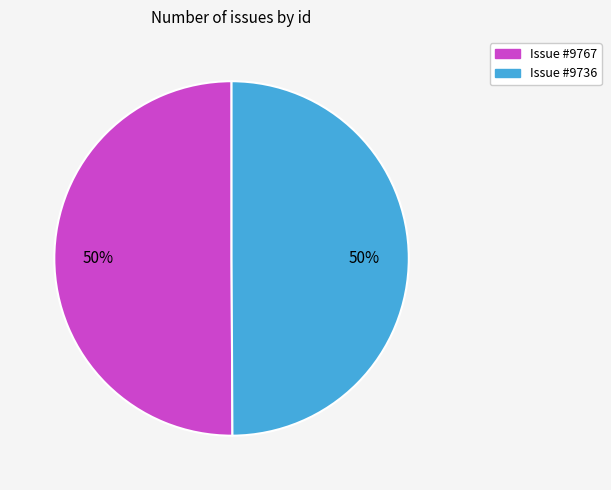

Is the sum of Issue #9767 and Issue #9736 greater than half?

Yes